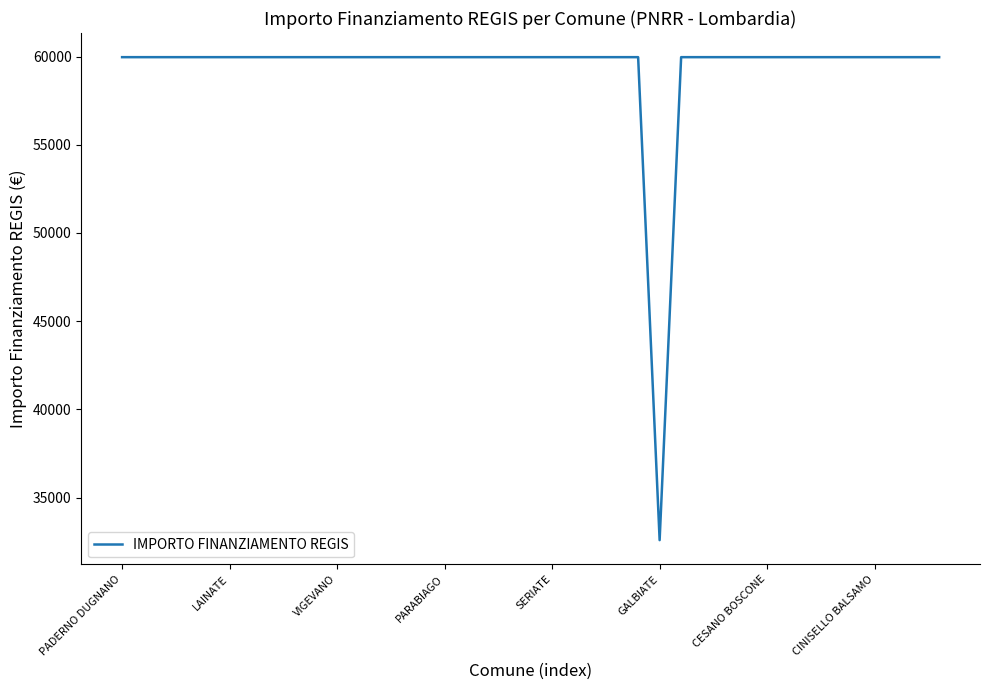

What is the difference between the maximum and minimum values?

27377